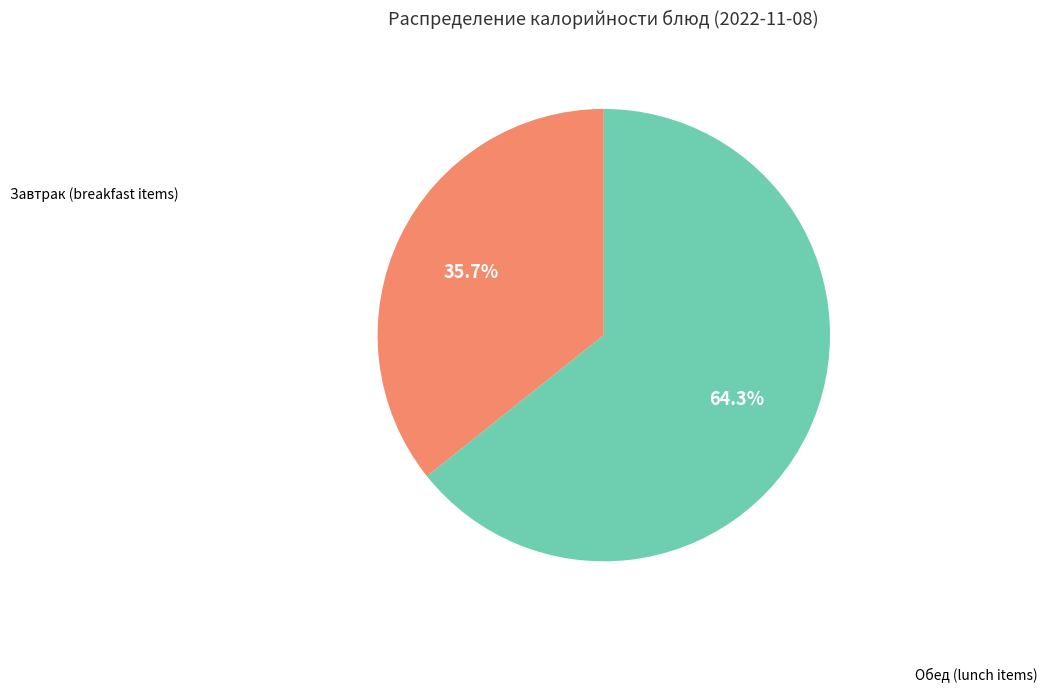

Is there a majority slice in this chart?

Yes